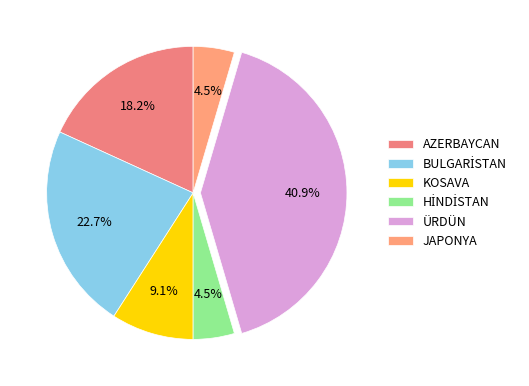

What is the change in value from BULGARİSTAN to ÜRDÜN?

+4